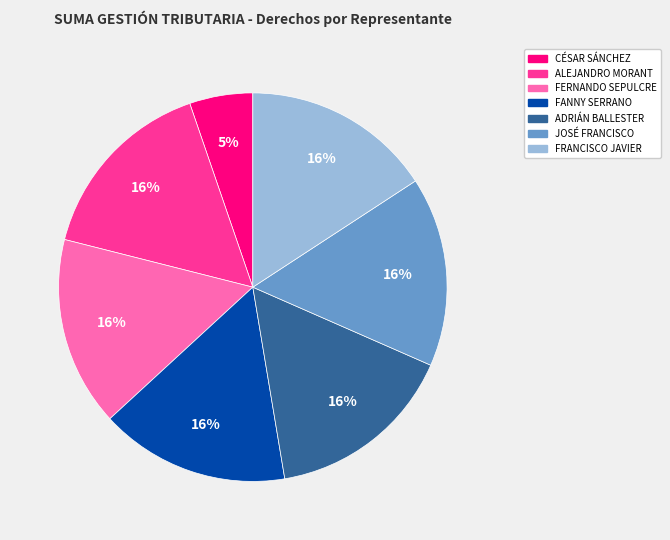

The JOSÉ FRANCISCO slice represents 30% of the pie. True or false?

False